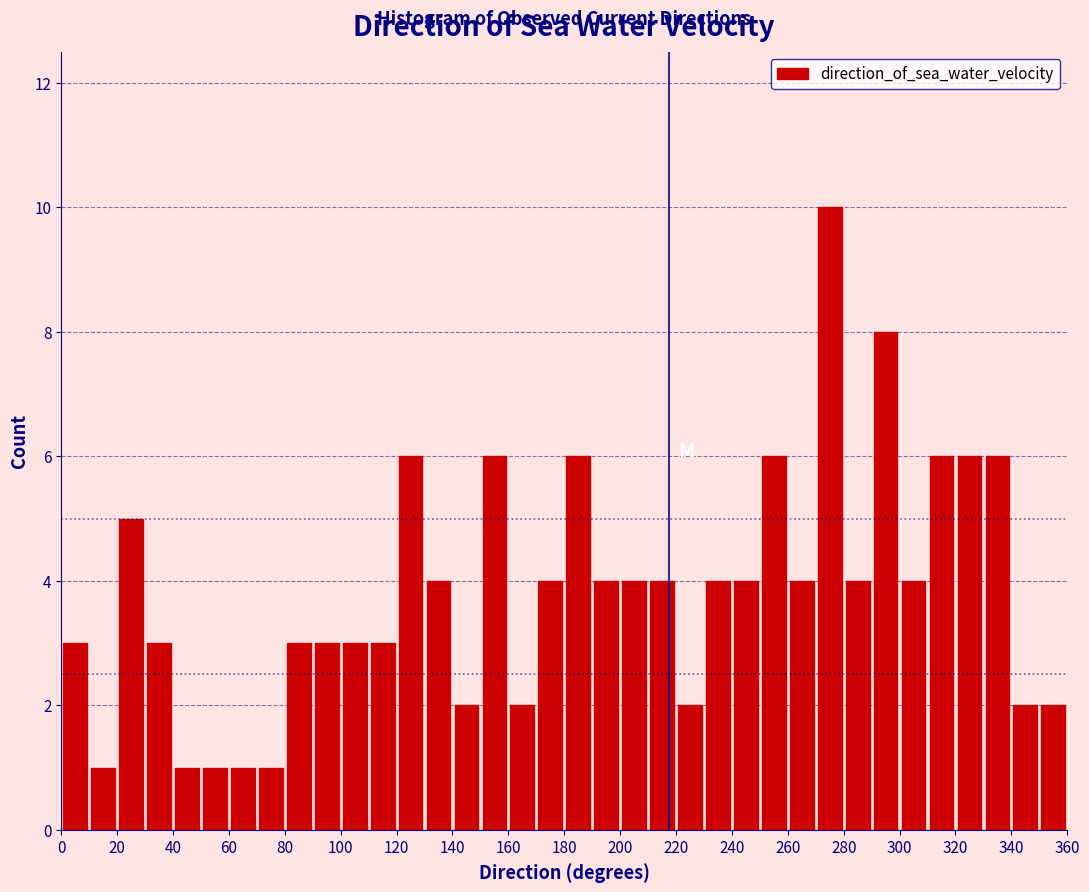

Reading left to right, list every bar in this chart as the range it spans on the x-axis followed by its height. The values are not printed on the chart, so give them approximately, as read against the axis.

0 to 10: 3
10 to 20: 1
20 to 30: 5
30 to 40: 3
40 to 50: 1
50 to 60: 1
60 to 70: 1
70 to 80: 1
80 to 90: 3
90 to 100: 3
100 to 110: 3
110 to 120: 3
120 to 130: 6
130 to 140: 4
140 to 150: 2
150 to 160: 6
160 to 170: 2
170 to 180: 4
180 to 190: 6
190 to 200: 4
200 to 210: 4
210 to 220: 4
220 to 230: 2
230 to 240: 4
240 to 250: 4
250 to 260: 6
260 to 270: 4
270 to 280: 10
280 to 290: 4
290 to 300: 8
300 to 310: 4
310 to 320: 6
320 to 330: 6
330 to 340: 6
340 to 350: 2
350 to 360: 2